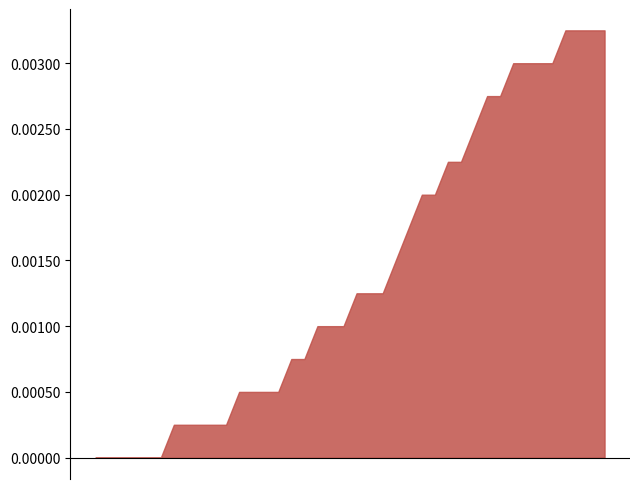

Rank the categories by value from highest to lowest.

00:43, 00:46, 00:48, 00:38, 00:41, 00:28, 00:31, 00:33, 00:36, 00:16, 00:18, 00:21, 00:23, 00:26, 00:01, 00:03, 00:06, 00:08, 00:11, 00:13